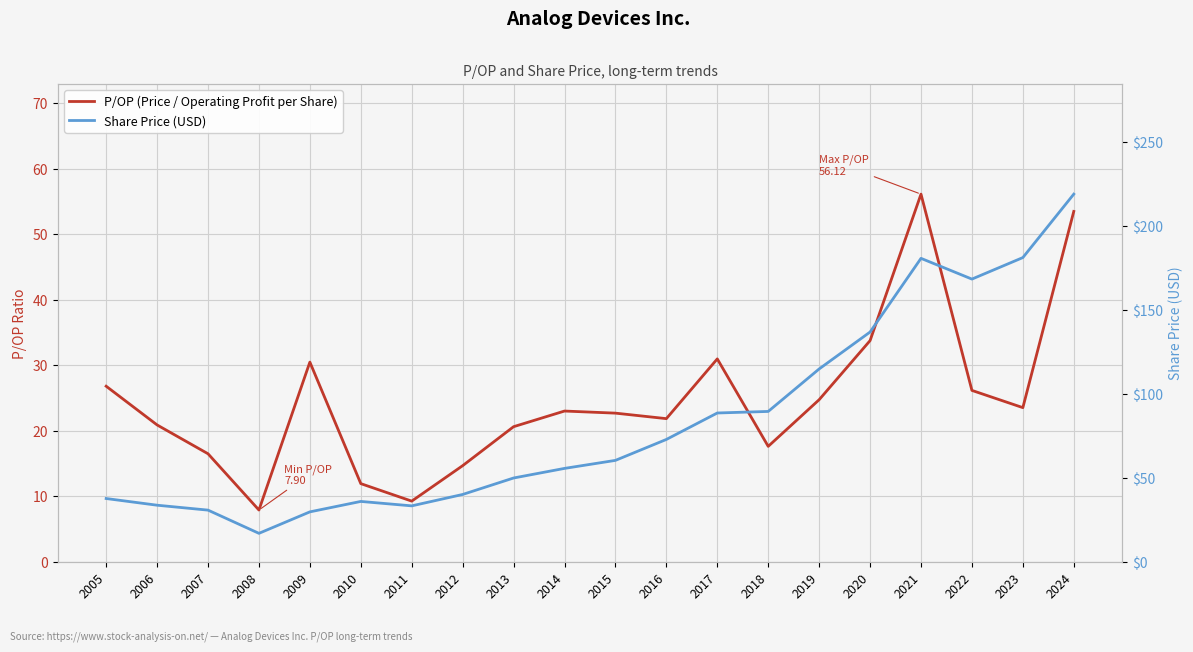

Rank the categories by P/OP (Price / Operating Profit per Share) value from highest to lowest.

2021, 2024, 2020, 2017, 2009, 2005, 2022, 2019, 2023, 2014, 2015, 2016, 2006, 2013, 2018, 2007, 2012, 2010, 2011, 2008